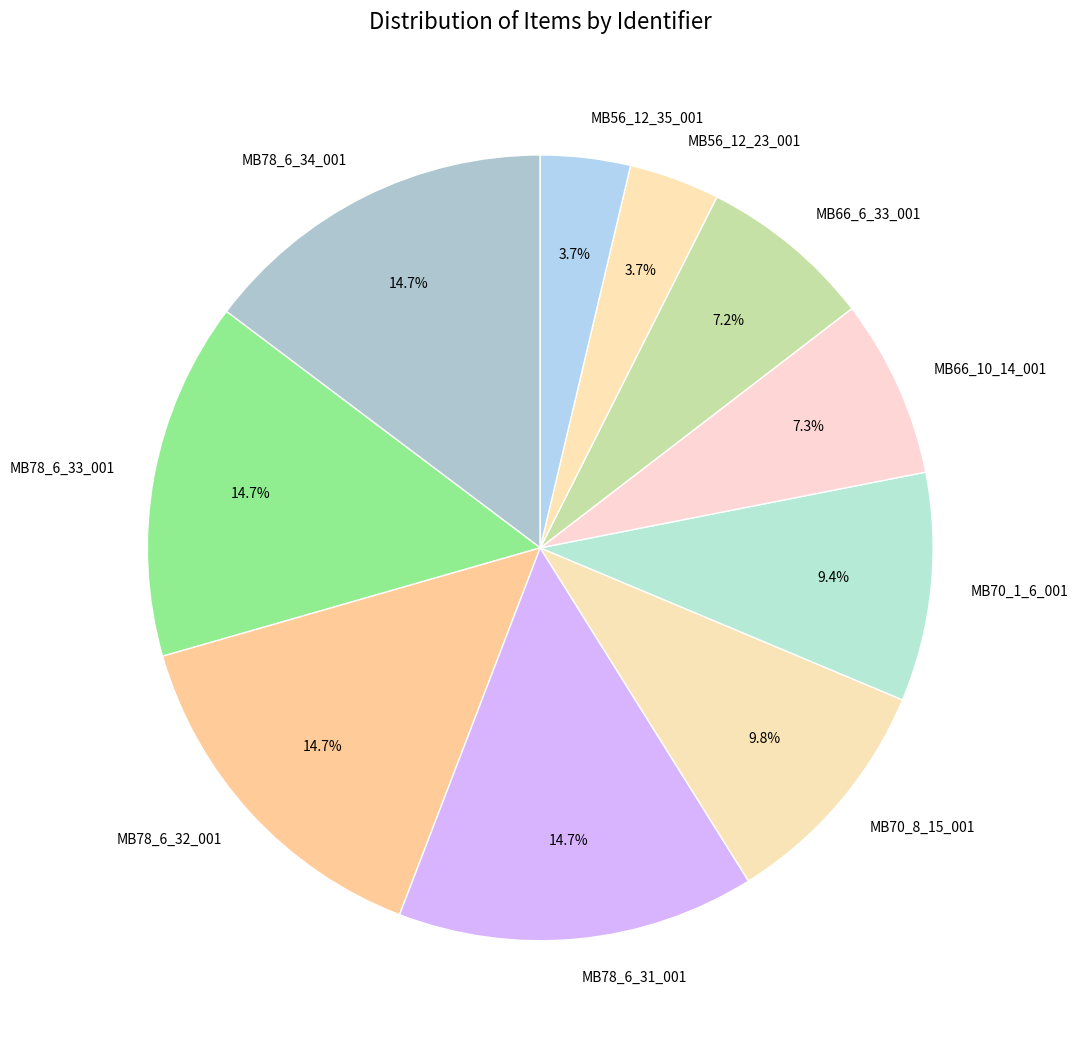

Which has a higher value, MB66_6_33_001 or MB78_6_33_001?

MB78_6_33_001